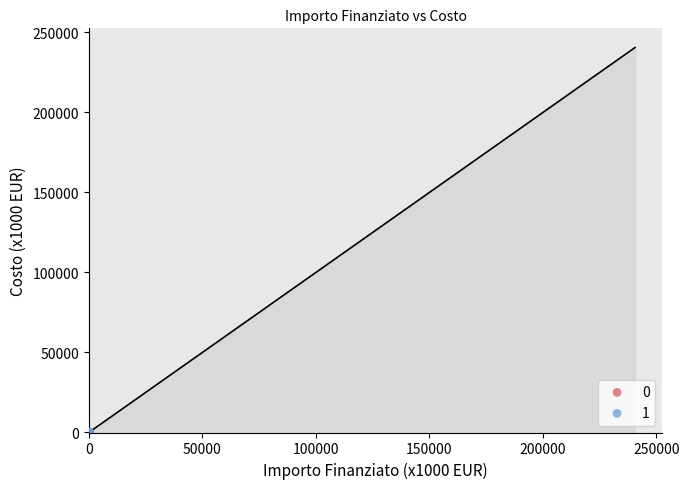

What are all the series names shown in the legend?

0, 1